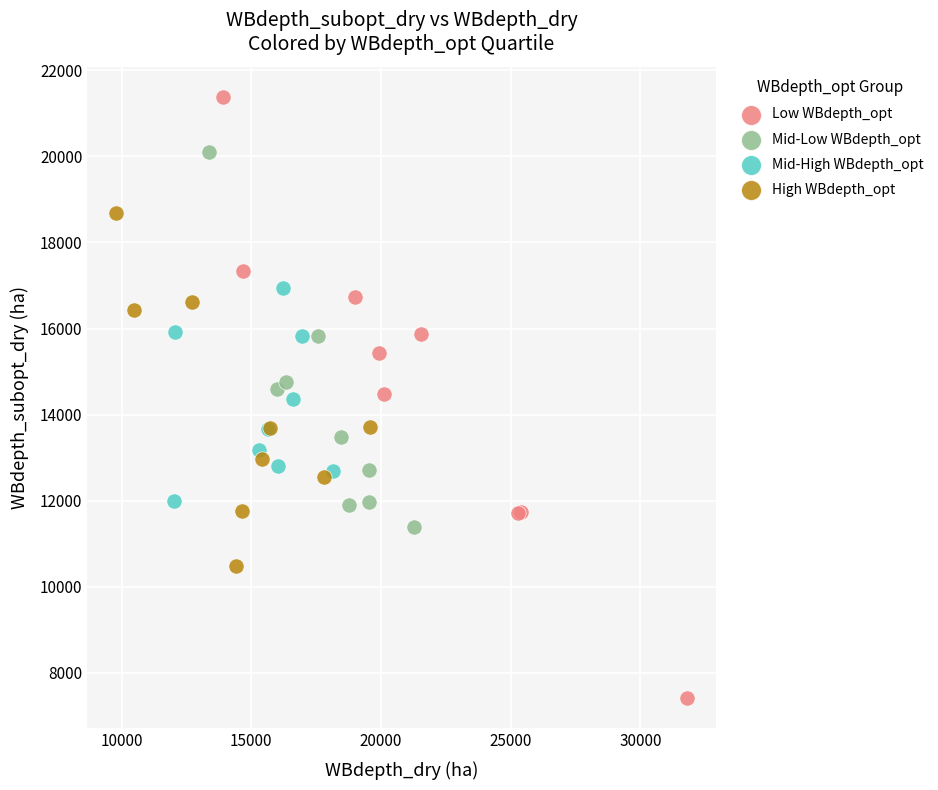

Which series contains the highest Y value?

Low WBdepth_opt